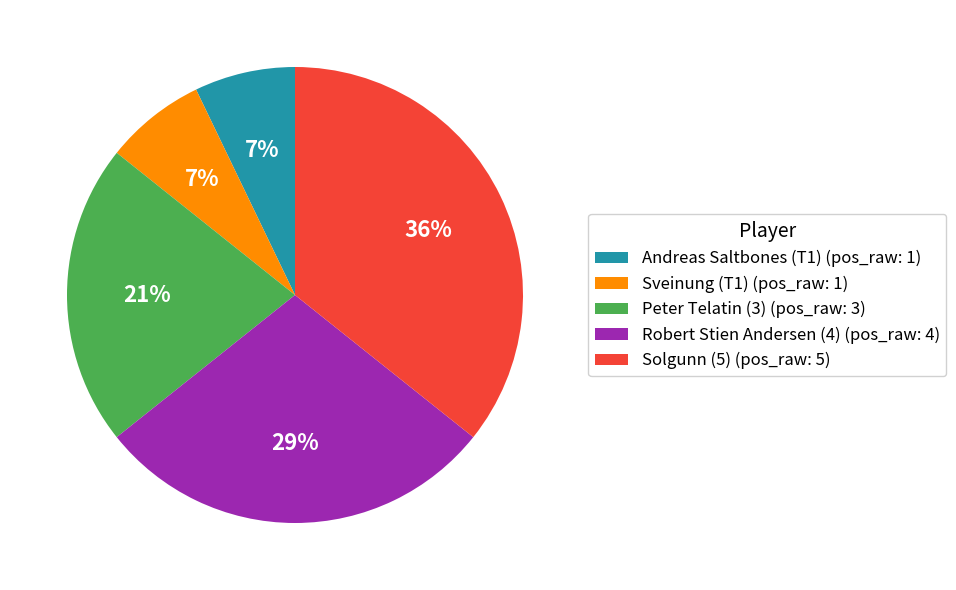

True or false: Peter Telatin (3) accounts for 34% of the total.

False